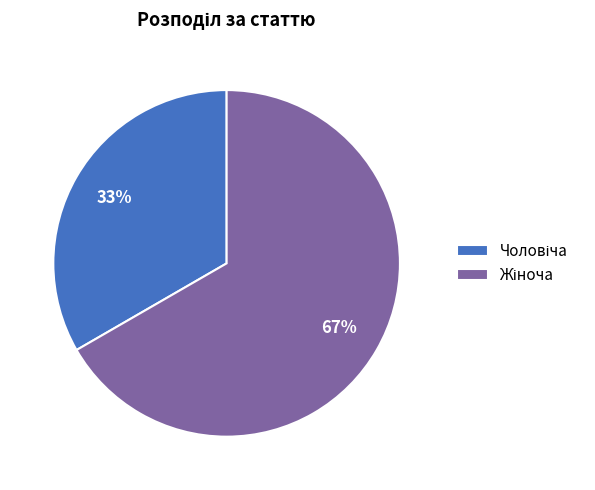

Is there any slice that represents more than half of the pie?

Yes